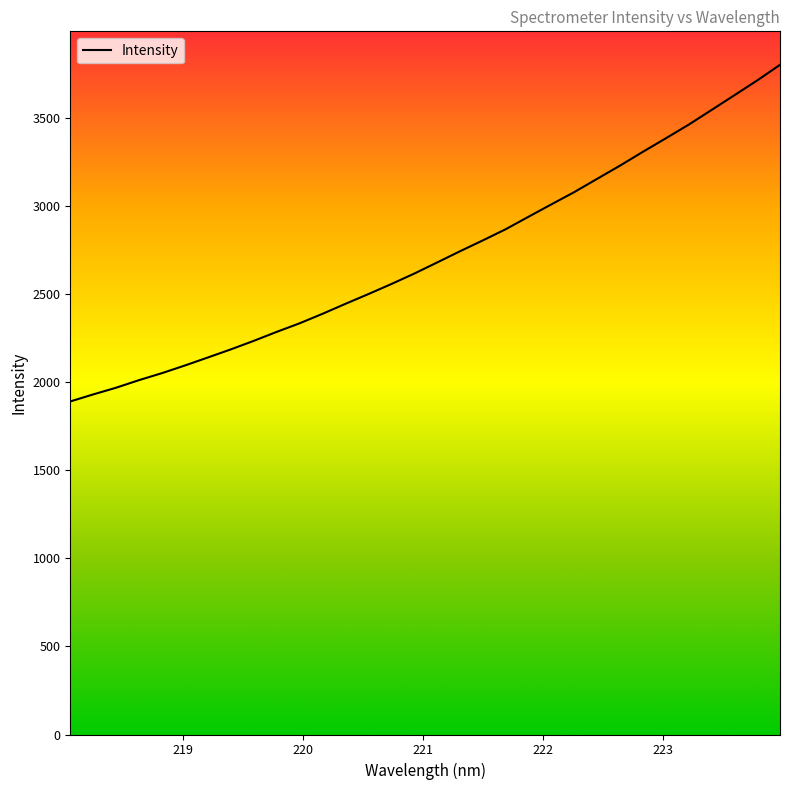

Reading left to right, list all the values displayed in this chart.

218.0596=1889.7	218.2508=1929.6	218.442=1967.7	218.6332=2010.7	218.8244=2050.4	219.0156=2093.7	219.2067=2139.1	219.3979=2184.9	219.589=2233.2	219.7801=2284.2	219.9712=2332.7	220.1623=2386.6	220.3533=2443.2	220.5444=2498.3	220.7354=2555.1	220.9264=2614.3	221.1174=2677.4	221.3083=2741.2	221.4993=2802.9	221.6902=2866.3	221.8812=2937.3	222.0721=3007.7	222.263=3077.2	222.4538=3152.5	222.6447=3227.4	222.8355=3305.7	223.0264=3382.3	223.2172=3459.7	223.408=3543.0	223.5987=3626.7	223.7895=3710.9	223.9802=3799.8